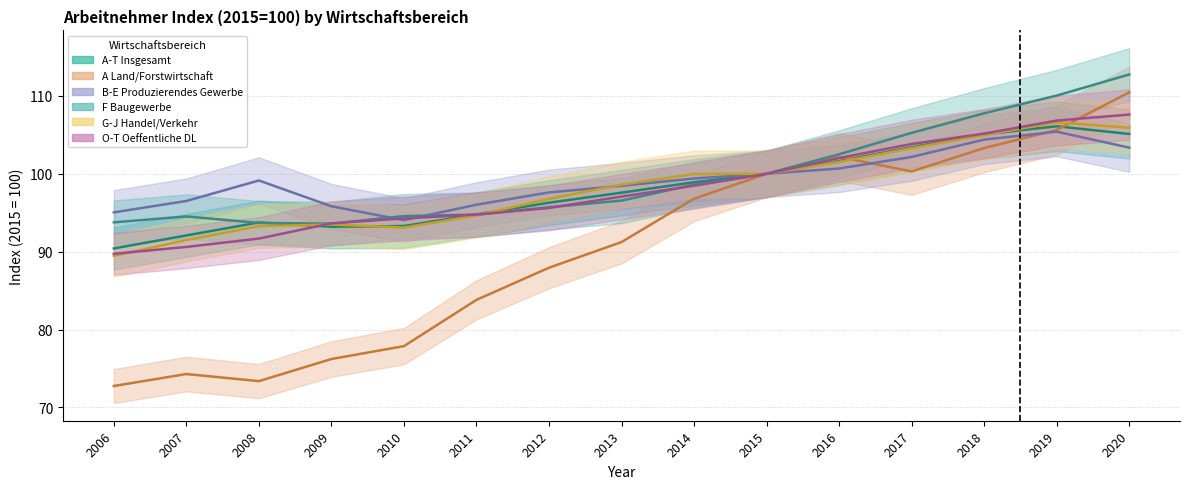

How many lines are shown in the chart?

6